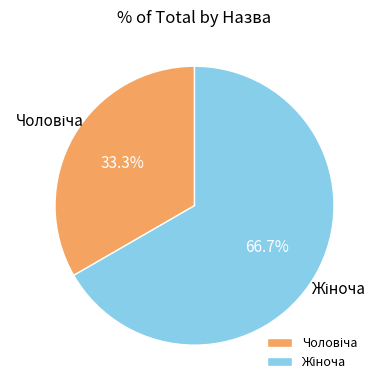

Is there any slice that represents more than half of the pie?

Yes